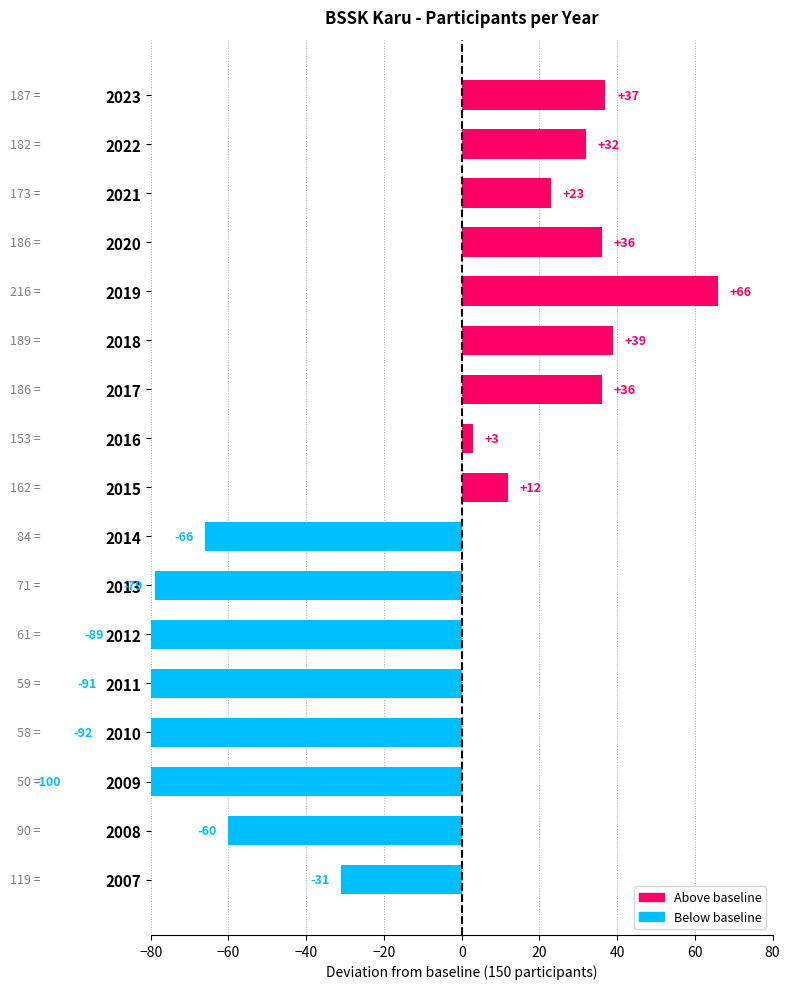

Reading right to left, what are all the values shown in this chart?

2007=-31	2008=-60	2009=-100	2010=-92	2011=-91	2012=-89	2013=-79	2014=-66	2015=12	2016=3	2017=36	2018=39	2019=66	2020=36	2021=23	2022=32	2023=37